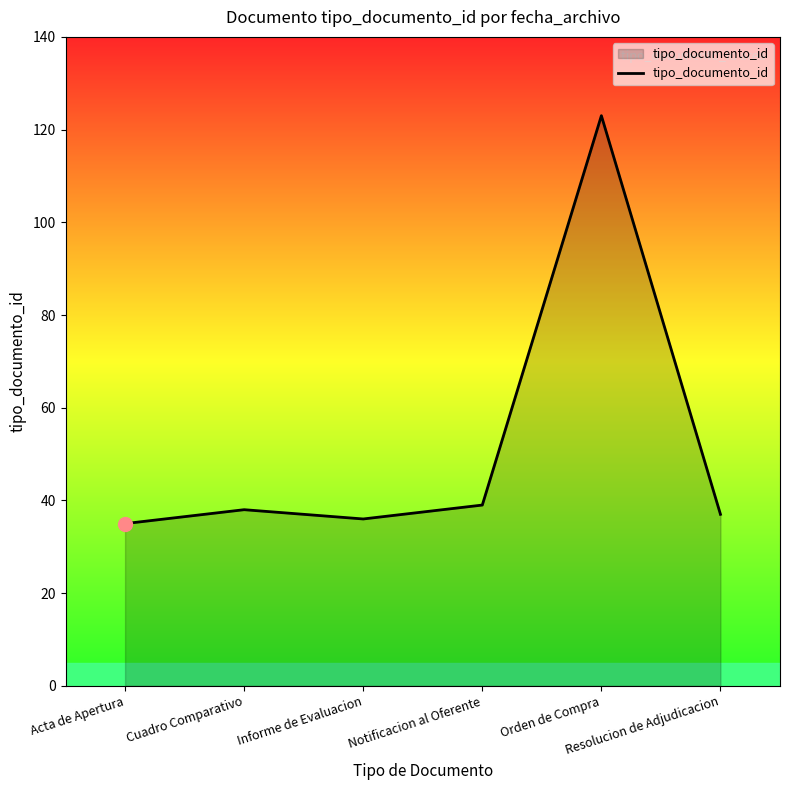

What is the greatest value displayed?

123